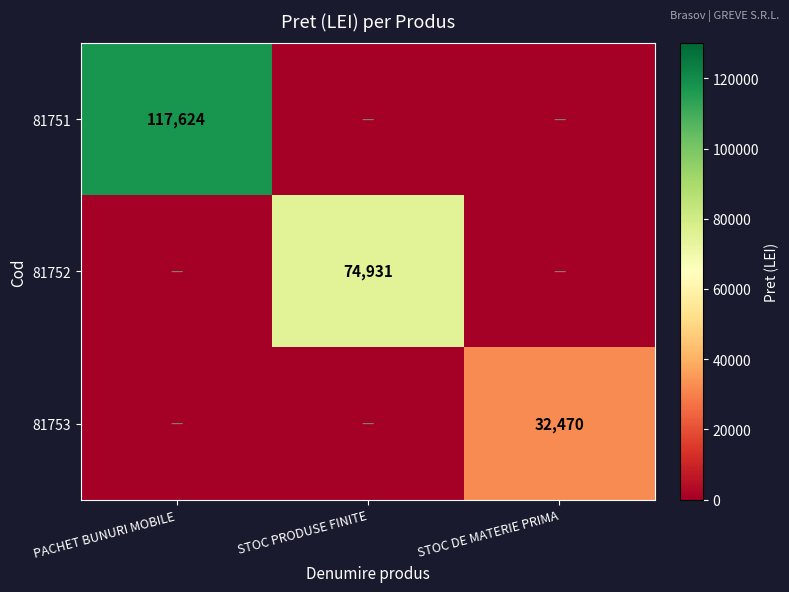

The value of 81752 at STOC PRODUSE FINITE is 74931. True or false?

True